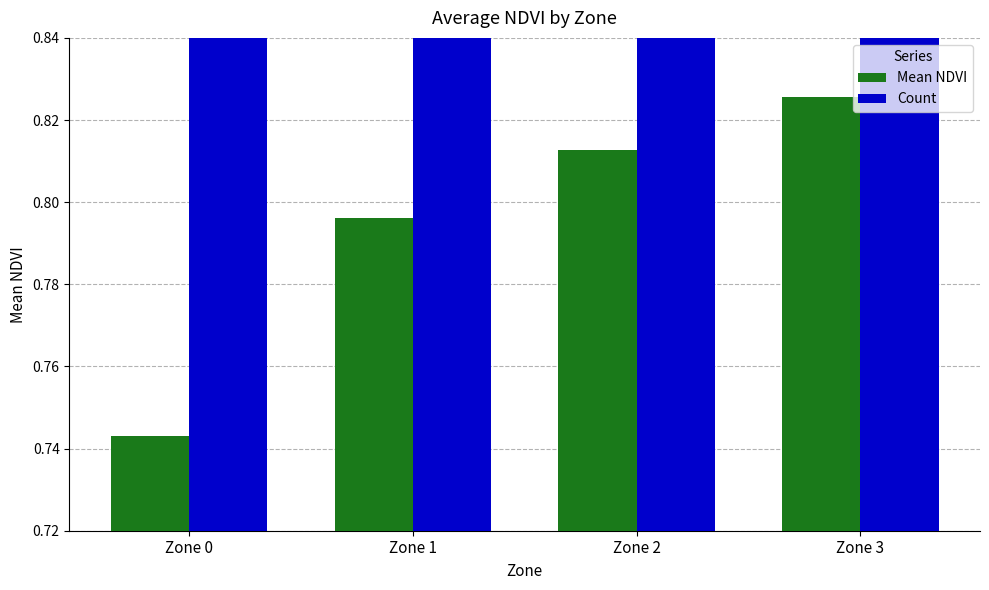

Read the Mean NDVI value at Zone 1.

0.8